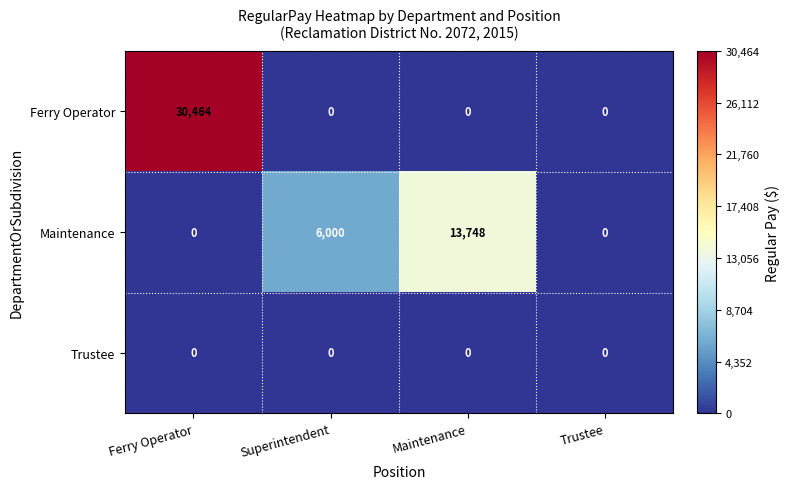

Reading left to right, list all the values displayed in this chart.

Ferry Operator: 30464	0	0	0
Maintenance: 0	6000	13748	0
Trustee: 0	0	0	0